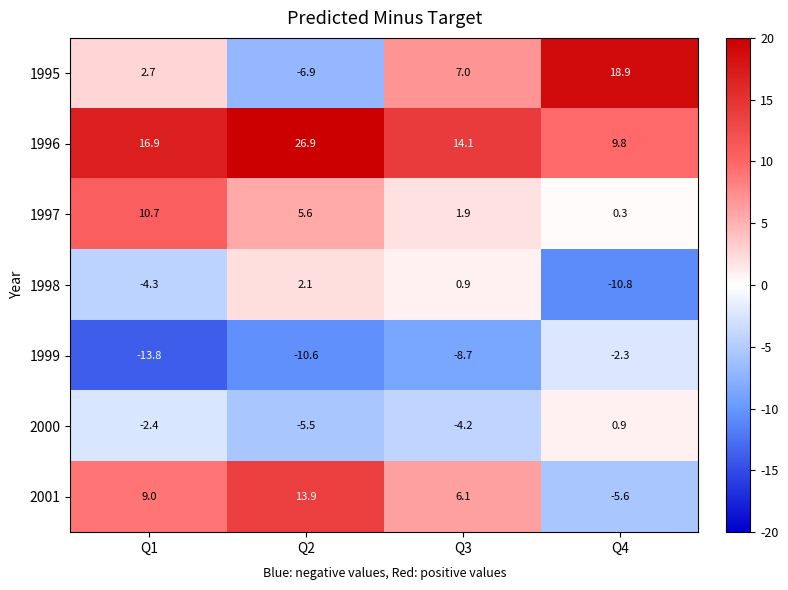

What is the highest value of the 2001 series?

13.9